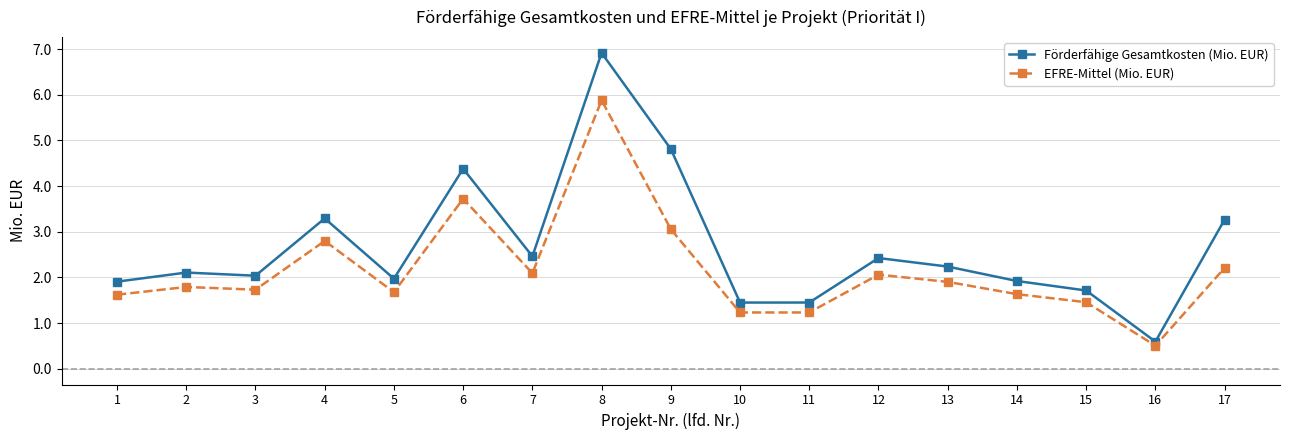

Reading left to right, what are all the values shown in this chart?

Förderfähige Gesamtkosten (Mio. EUR): 1=1.9	2=2.1	3=2.0	4=3.3	5=2.0	6=4.4	7=2.5	8=6.9	9=4.8	10=1.4	11=1.4	12=2.4	13=2.2	14=1.9	15=1.7	16=0.6	17=3.3
EFRE-Mittel (Mio. EUR): 1=1.6	2=1.8	3=1.7	4=2.8	5=1.7	6=3.7	7=2.1	8=5.9	9=3.1	10=1.2	11=1.2	12=2.1	13=1.9	14=1.6	15=1.5	16=0.5	17=2.2